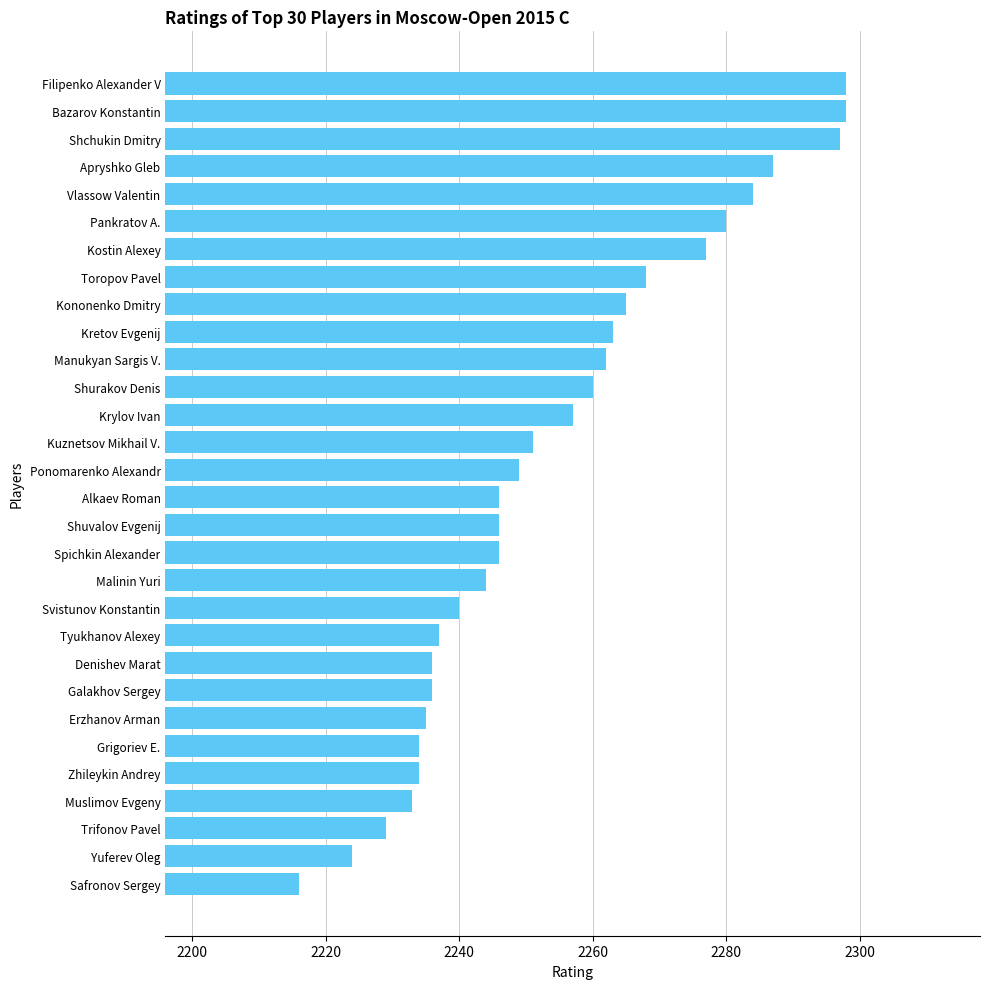

Is it true that the value at Filipenko Alexander V is 2298?

True